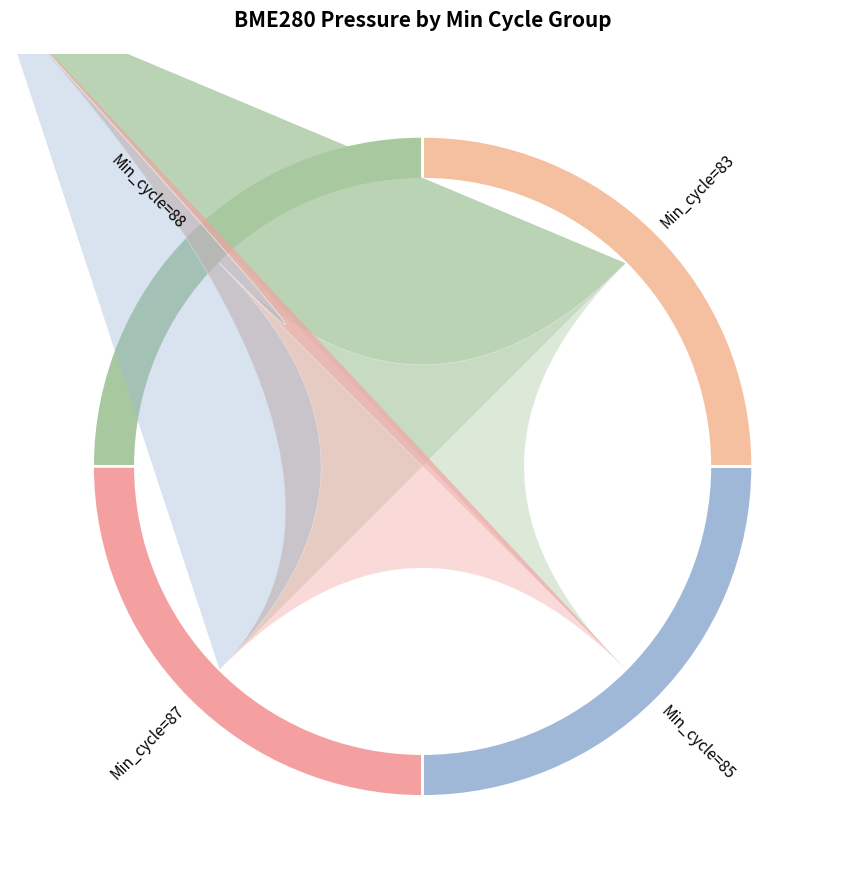

What is the largest slice in the pie chart?

85